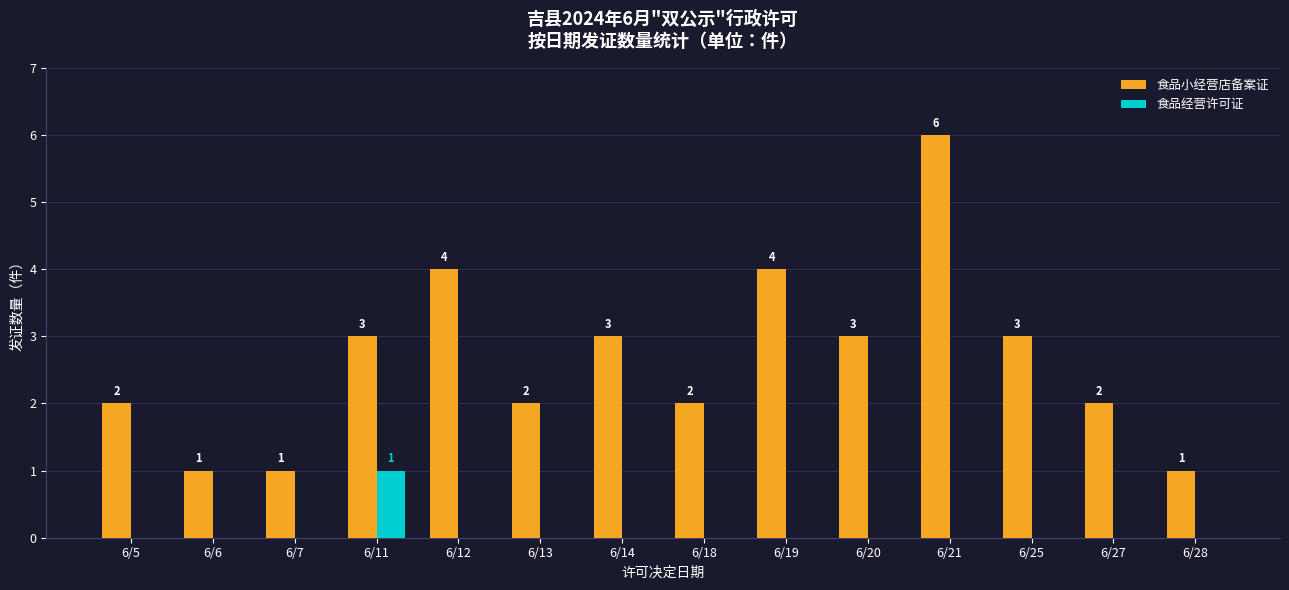

Reading right to left, list all the values displayed in this chart.

食品小经营店备案证: 6/28=1	6/27=2	6/25=3	6/21=6	6/20=3	6/19=4	6/18=2	6/14=3	6/13=2	6/12=4	6/11=3	6/7=1	6/6=1	6/5=2
食品经营许可证: 6/28=0	6/27=0	6/25=0	6/21=0	6/20=0	6/19=0	6/18=0	6/14=0	6/13=0	6/12=0	6/11=1	6/7=0	6/6=0	6/5=0